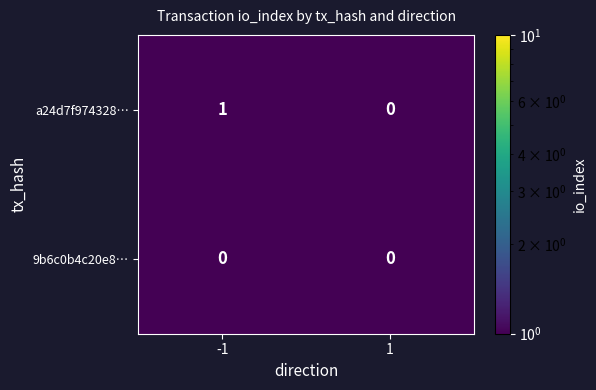

How many data points does each series have?

2